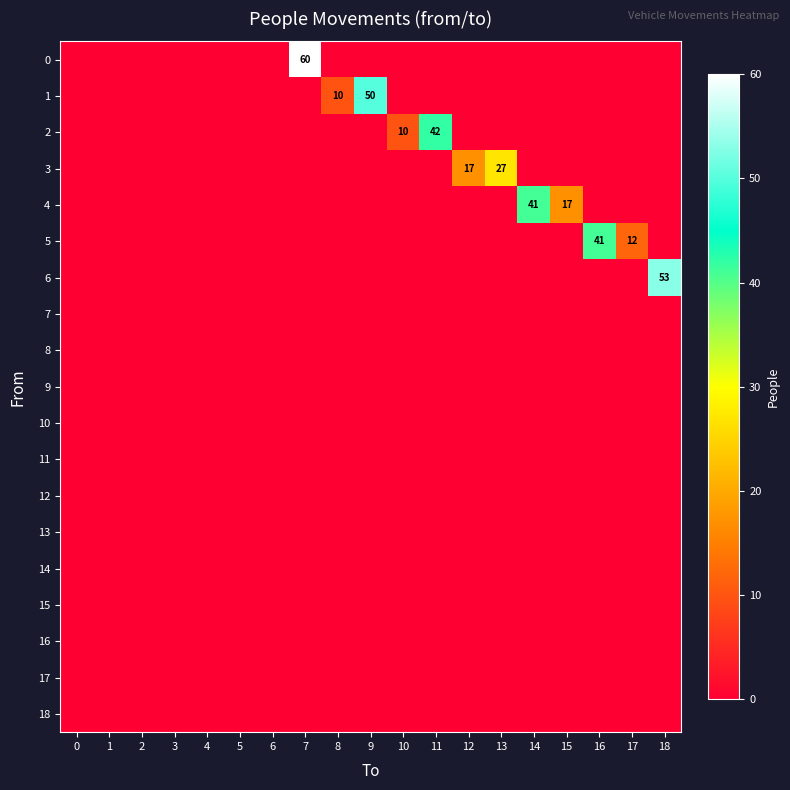

At which category does the chart reach its peak across all series?

7